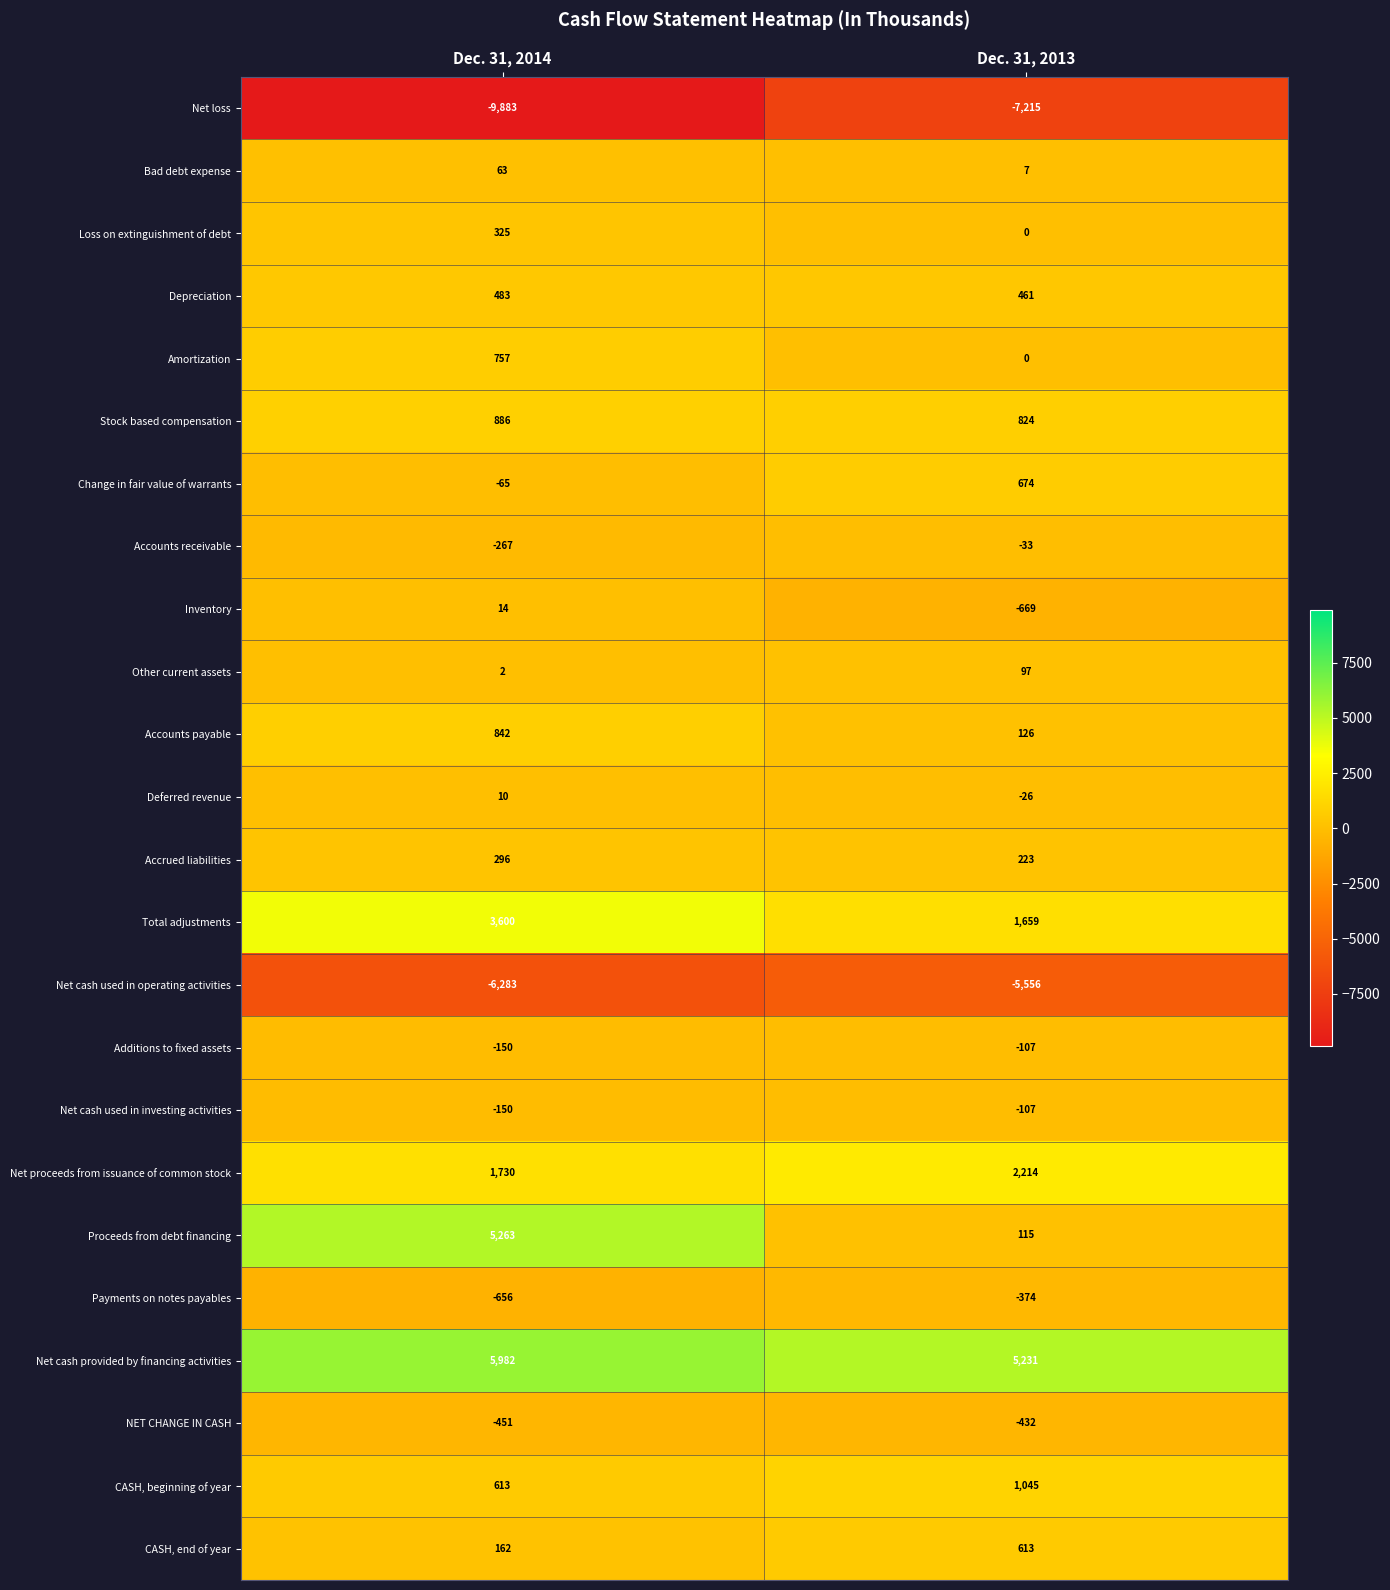

At which category is the sum across all series the highest?

Dec. 31, 2014